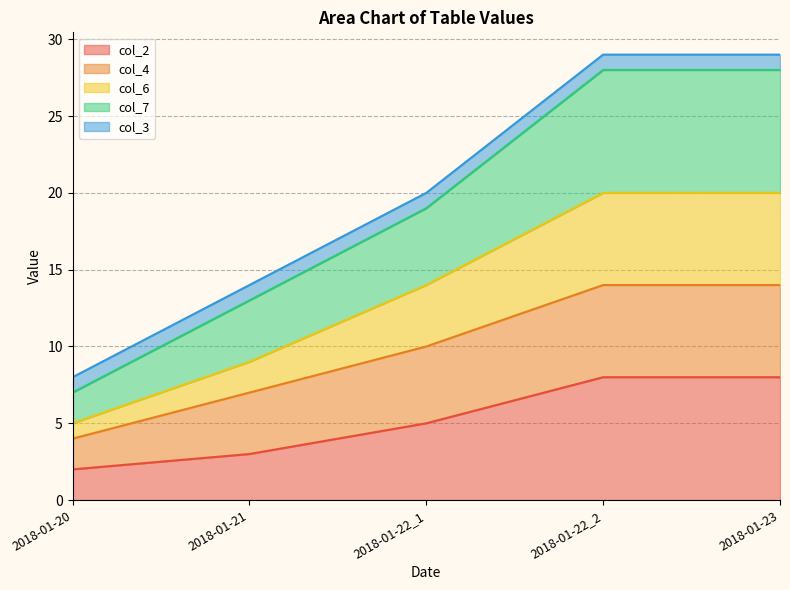

At which label does col_2 reach its minimum?

2018-01-20